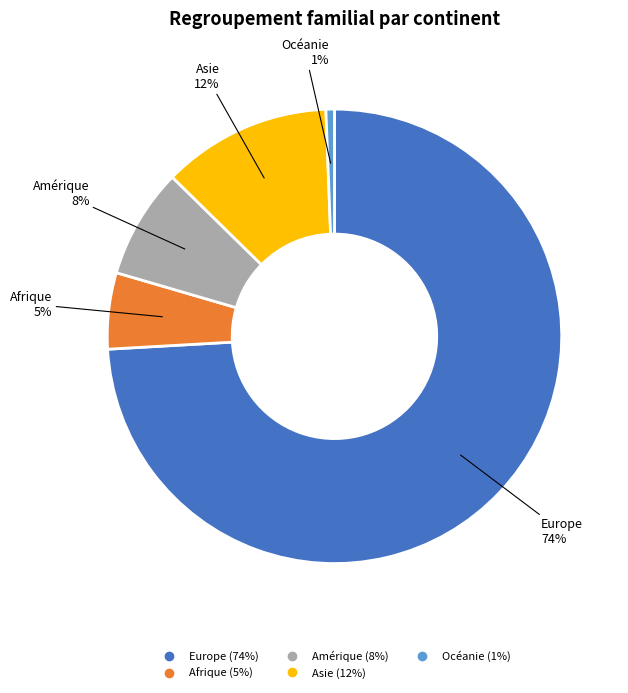

What is the largest slice in the pie chart?

Europe